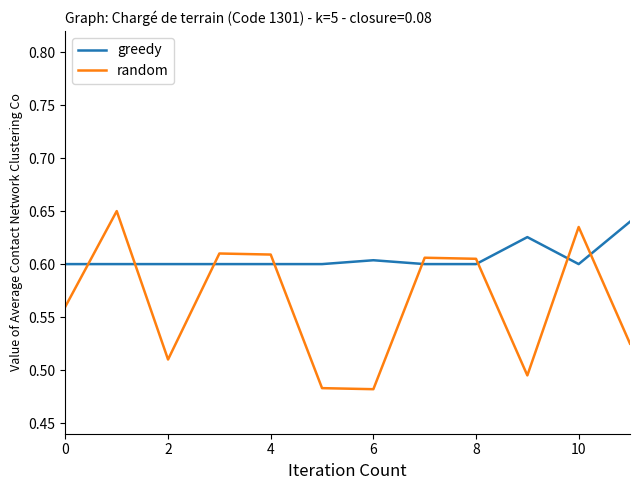

How many lines are shown in the chart?

2